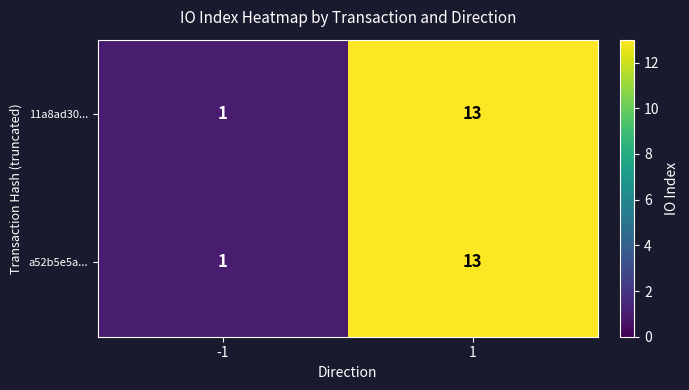

At which category does the chart reach its peak across all series?

1